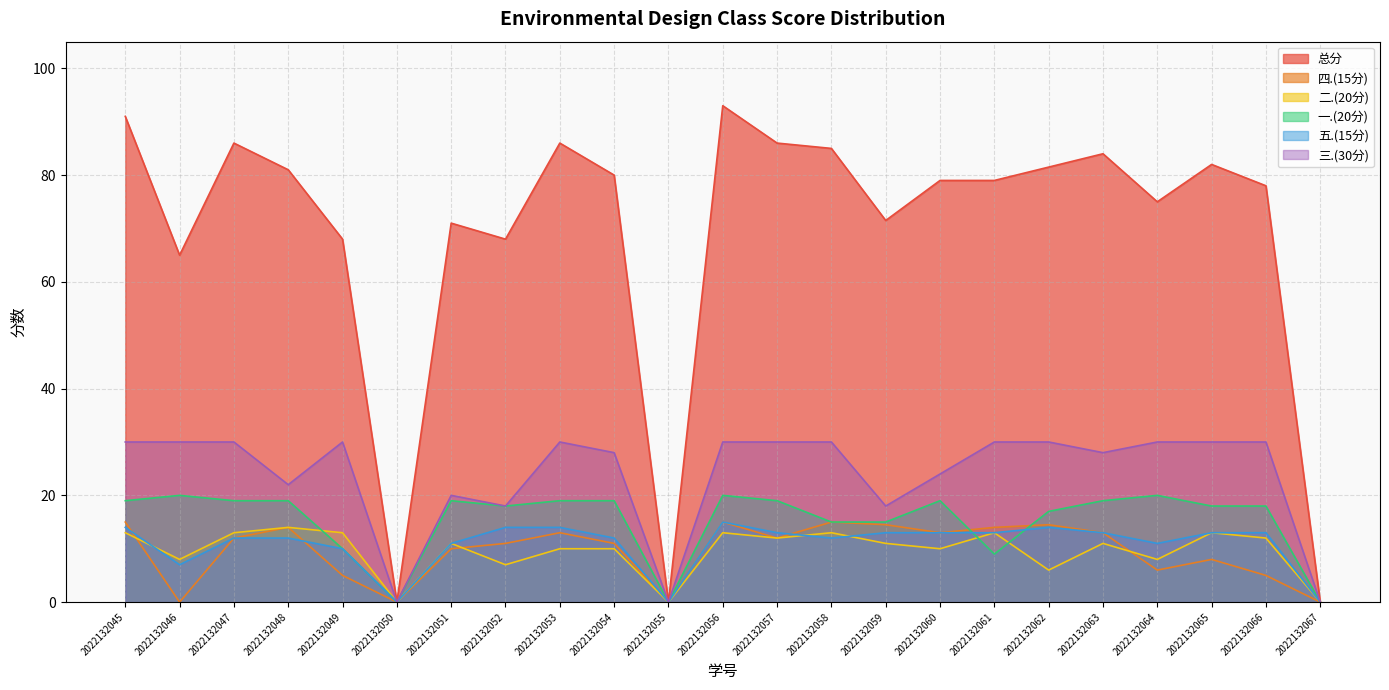

Is the value of 一.(20分) at 2022132060 greater than the value of 四.(15分) at 2022132045?

Yes